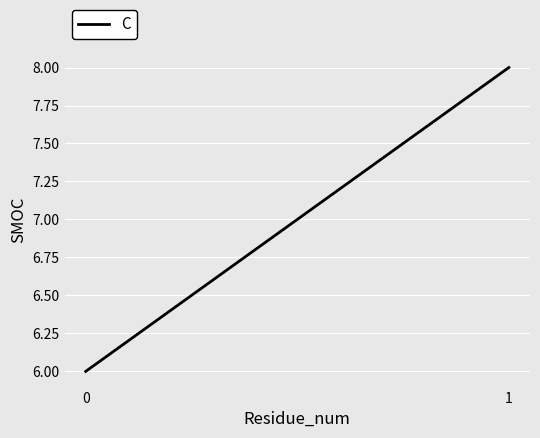

Reading left to right, extract all data points from this chart.

6	8